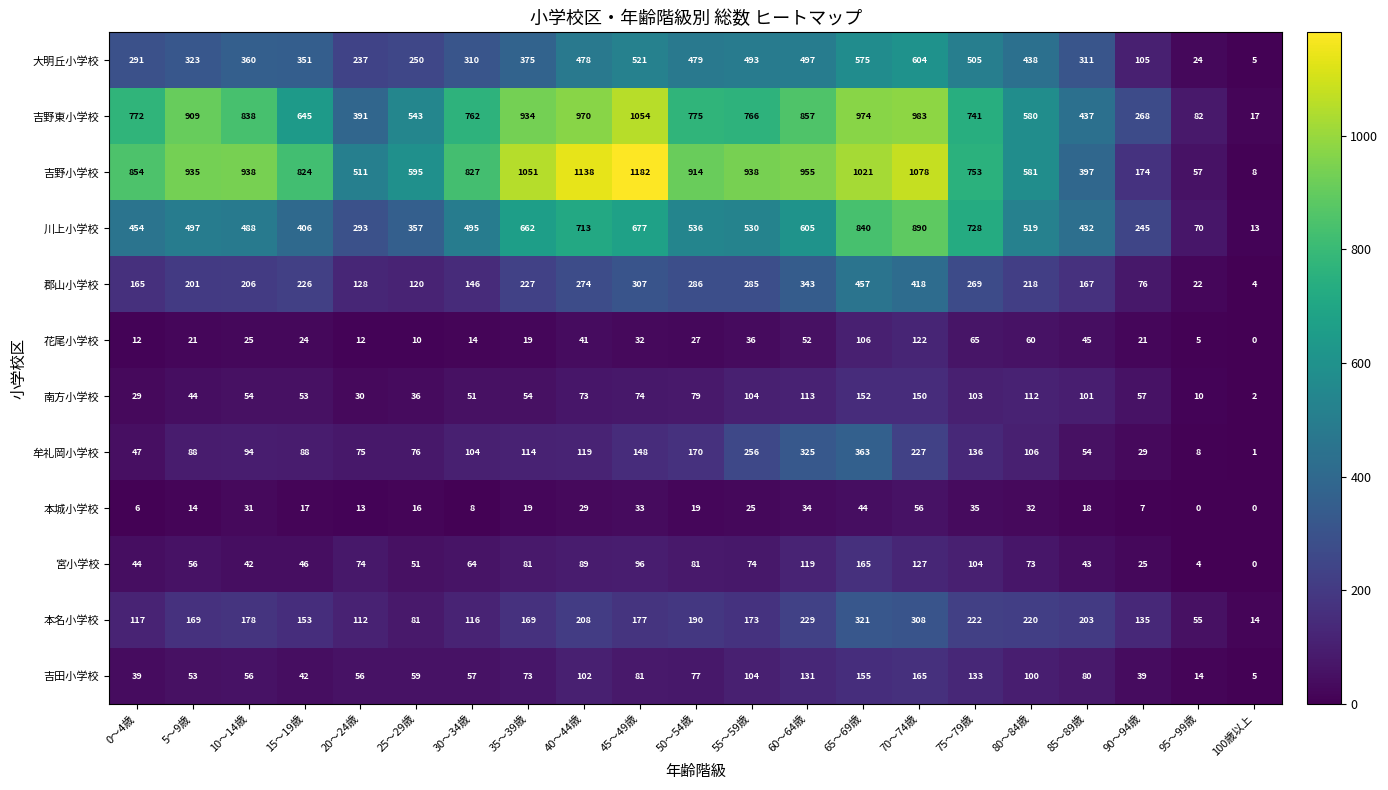

What is the spread (max minus min) of values at 15～19歳?

807